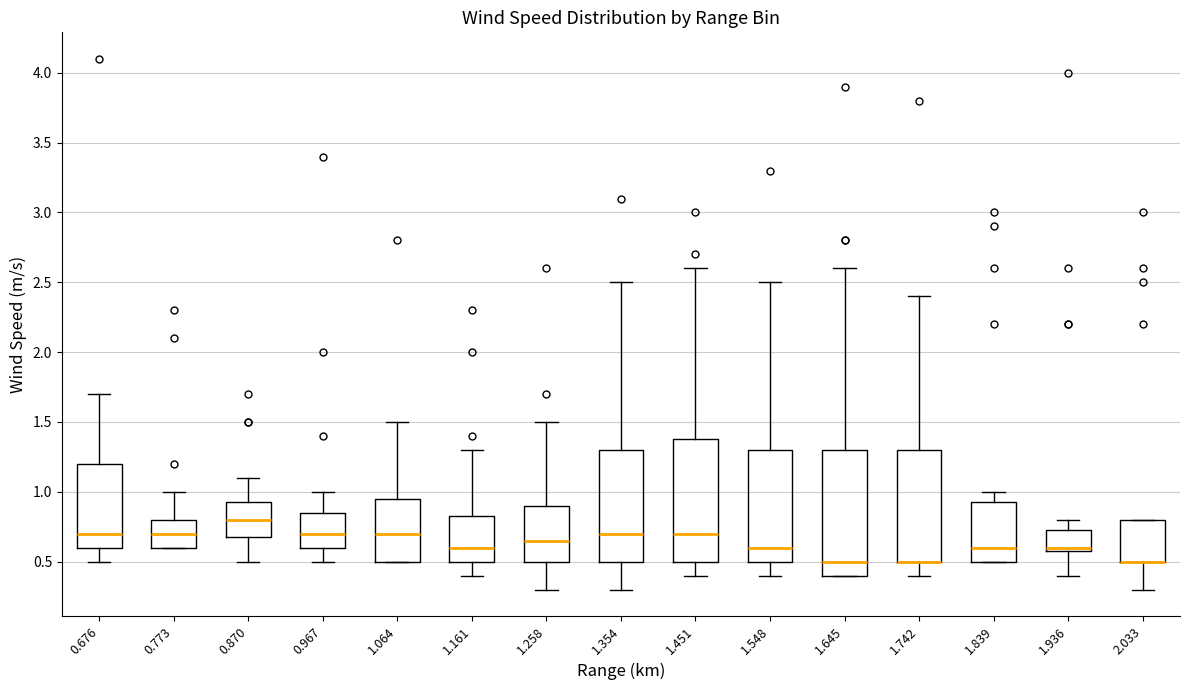

Reading left to right, transcribe this box plot: for each box, give where its median line is, the range the box spans, and where its two whiskers end, as read against the y-axis. The values are not printed on the chart, so give them approximately, as read against the axis.

0.676: median 0.70, box 0.60 to 1.20, whiskers 0.50 to 1.70
0.773: median 0.70, box 0.60 to 0.80, whiskers 0.60 to 1.00
0.870: median 0.80, box 0.70 to 0.95, whiskers 0.50 to 1.10
0.967: median 0.70, box 0.60 to 0.85, whiskers 0.50 to 1.00
1.064: median 0.70, box 0.50 to 0.95, whiskers 0.50 to 1.50
1.161: median 0.60, box 0.50 to 0.85, whiskers 0.40 to 1.30
1.258: median 0.65, box 0.50 to 0.90, whiskers 0.30 to 1.50
1.354: median 0.70, box 0.50 to 1.30, whiskers 0.30 to 2.50
1.451: median 0.70, box 0.50 to 1.40, whiskers 0.40 to 2.60
1.548: median 0.60, box 0.50 to 1.30, whiskers 0.40 to 2.50
1.645: median 0.50, box 0.40 to 1.30, whiskers 0.40 to 2.60
1.742: median 0.50 (drawn on the box's lower edge), box 0.50 to 1.30, whiskers 0.40 to 2.40
1.839: median 0.60, box 0.50 to 0.95, whiskers 0.50 to 1.00
1.936: median 0.60 (just above the box's lower edge), box 0.60 to 0.75, whiskers 0.40 to 0.80
2.033: median 0.50 (drawn on the box's lower edge), box 0.50 to 0.80, whiskers 0.30 to 0.80